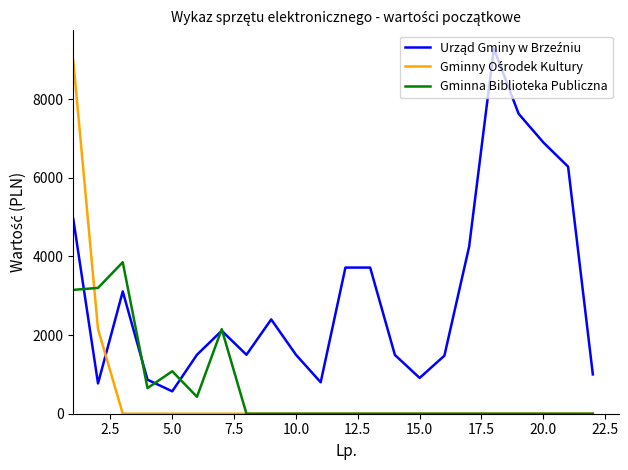

What is the greatest value displayed?

9286.5